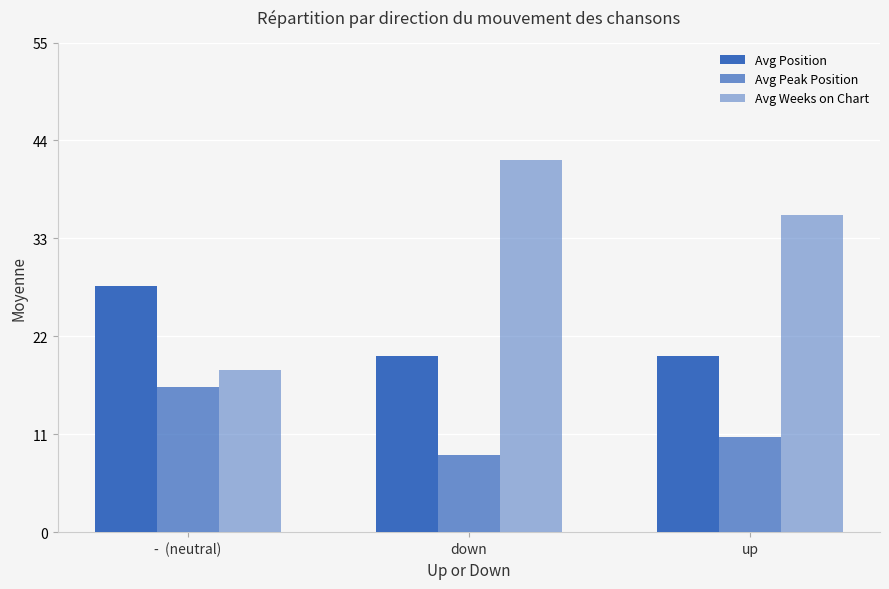

Reading left to right, extract all data points from this chart.

Avg Position: 27.7	19.8	19.8
Avg Peak Position: 16.3	8.7	10.7
Avg Weeks on Chart: 18.2	41.8	35.6